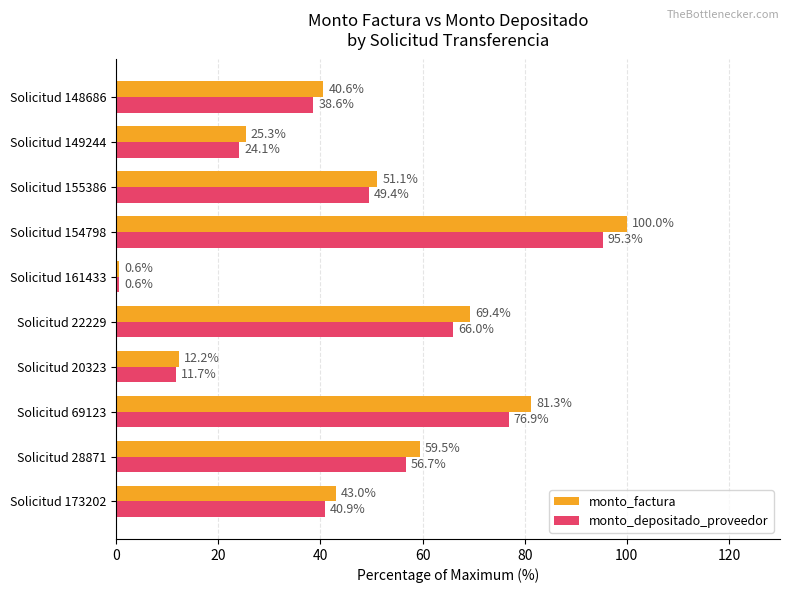

What is the difference between the maximum and minimum values in the monto_factura series?

99.4